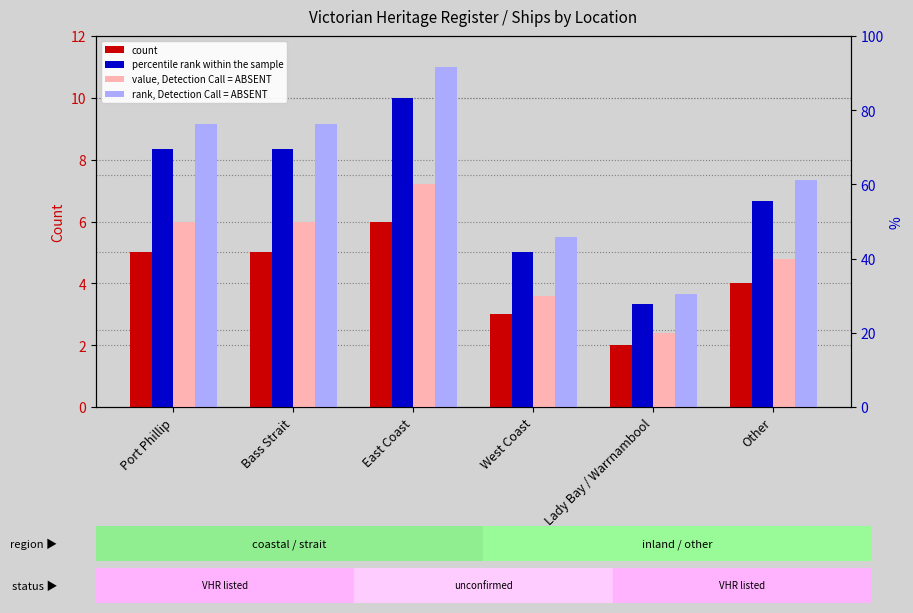

Between Port Phillip and West Coast, which series saw the biggest shift?

rank, Detection Call = ABSENT